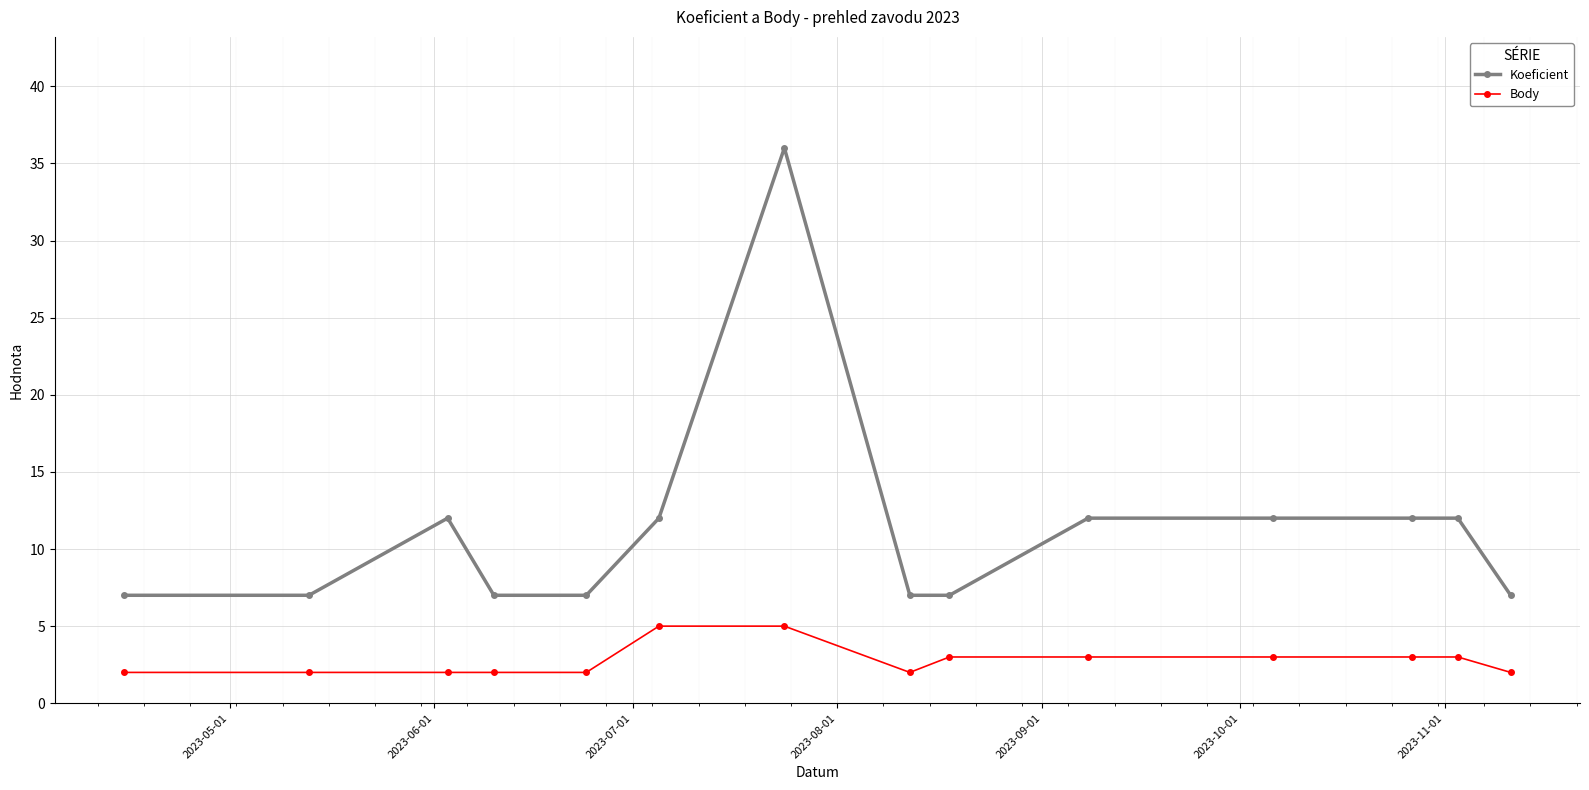

How many Body values are between 2 and 3?

12